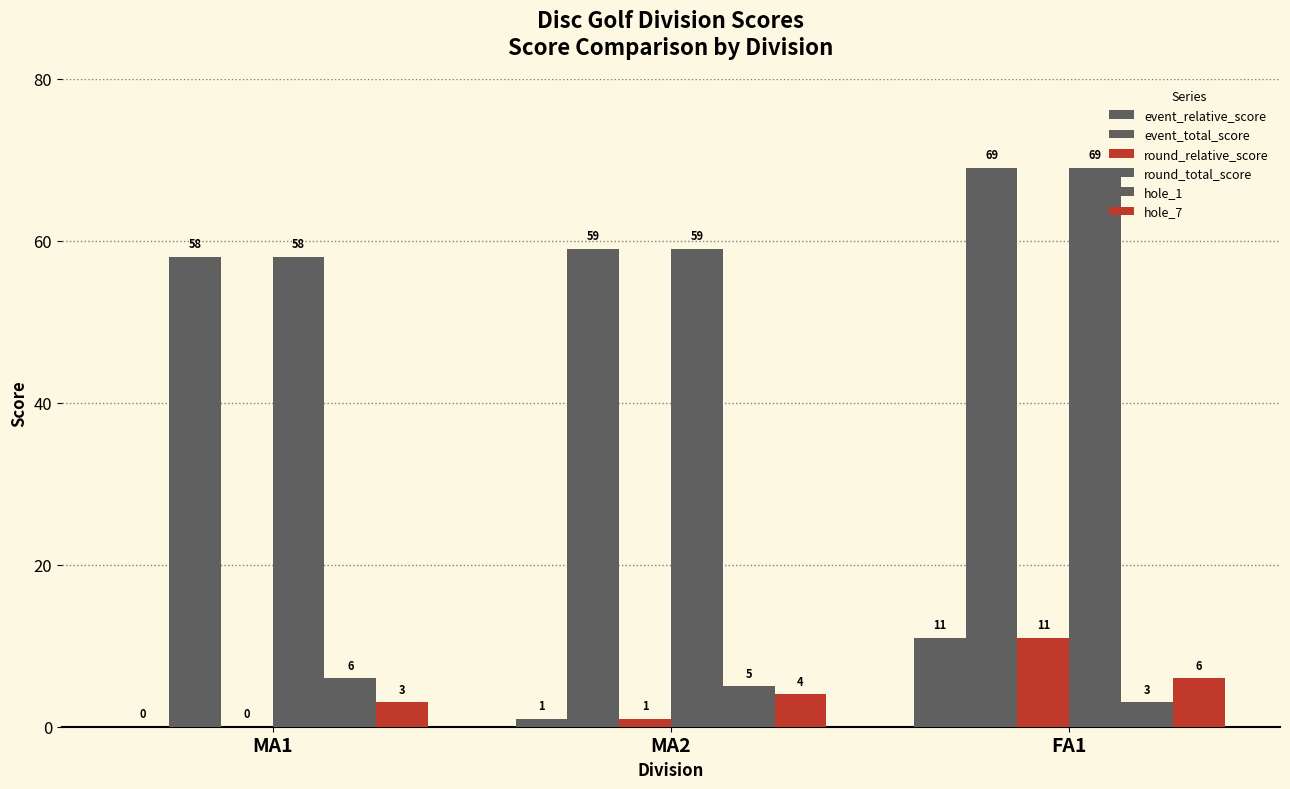

Which series has the widest spread of values?

event_relative_score